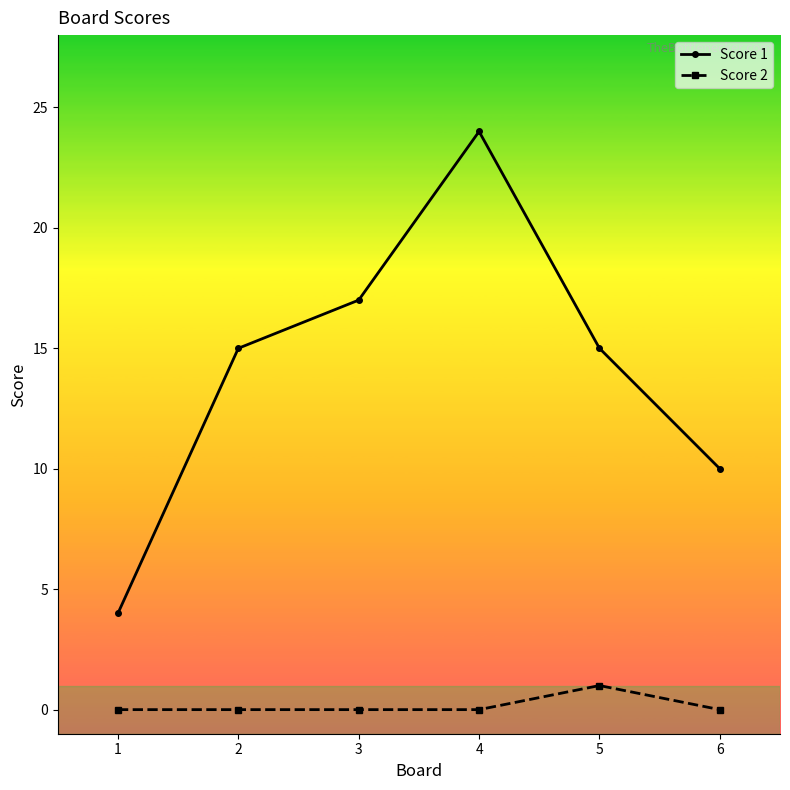

Does the chart display data point markers on the line(s)?

Yes